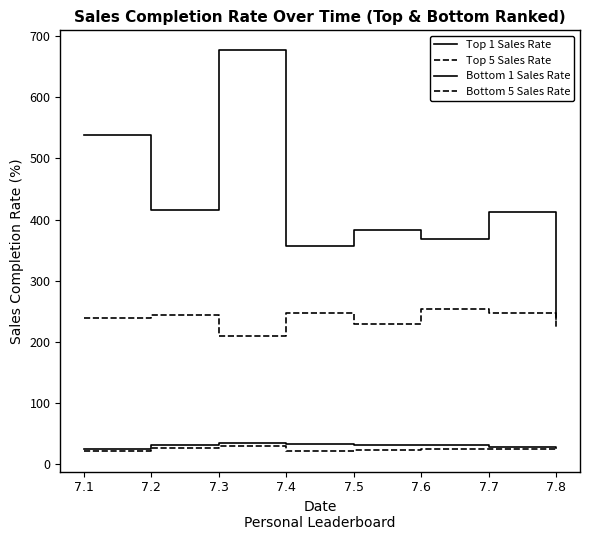

True or false: Bottom 1 Sales Rate and Top 5 Sales Rate cross at least once.

False